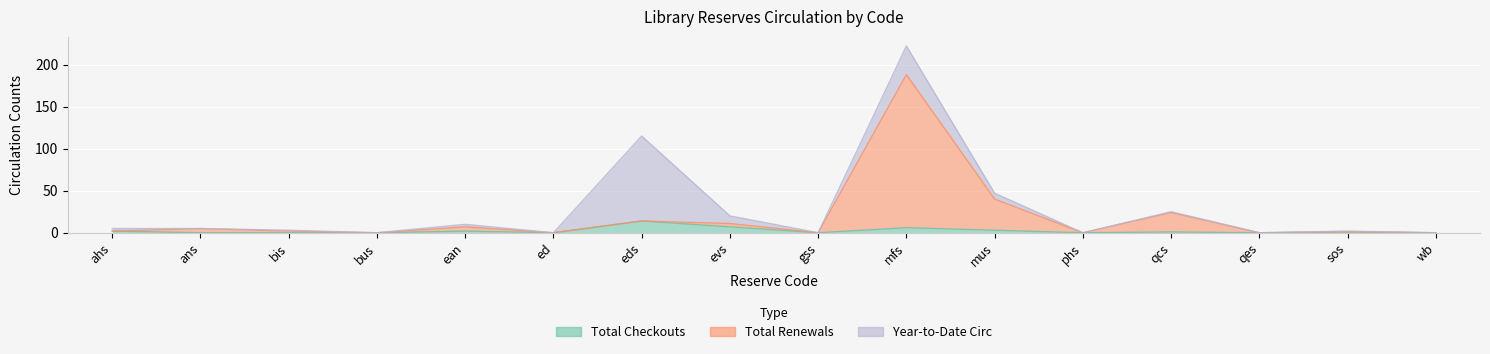

How many values in Total Checkouts are above zero?

8